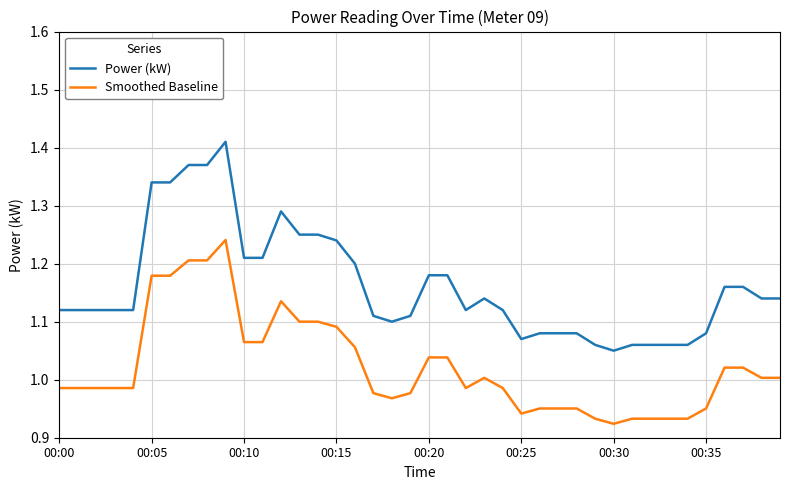

Which series has the widest spread of values?

Power (kW)